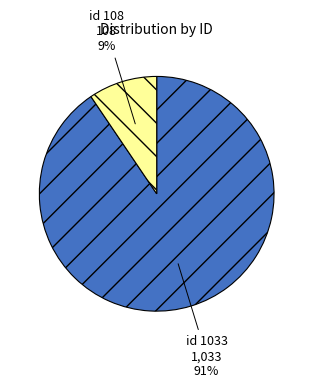

Which slice is the smallest?

id 108